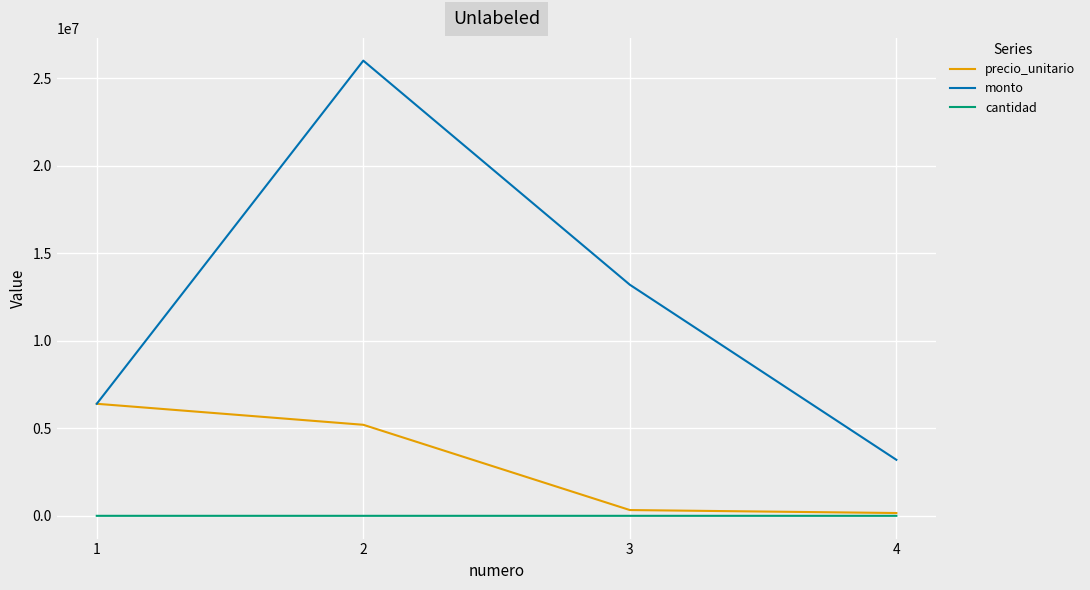

How many lines are shown in the chart?

3